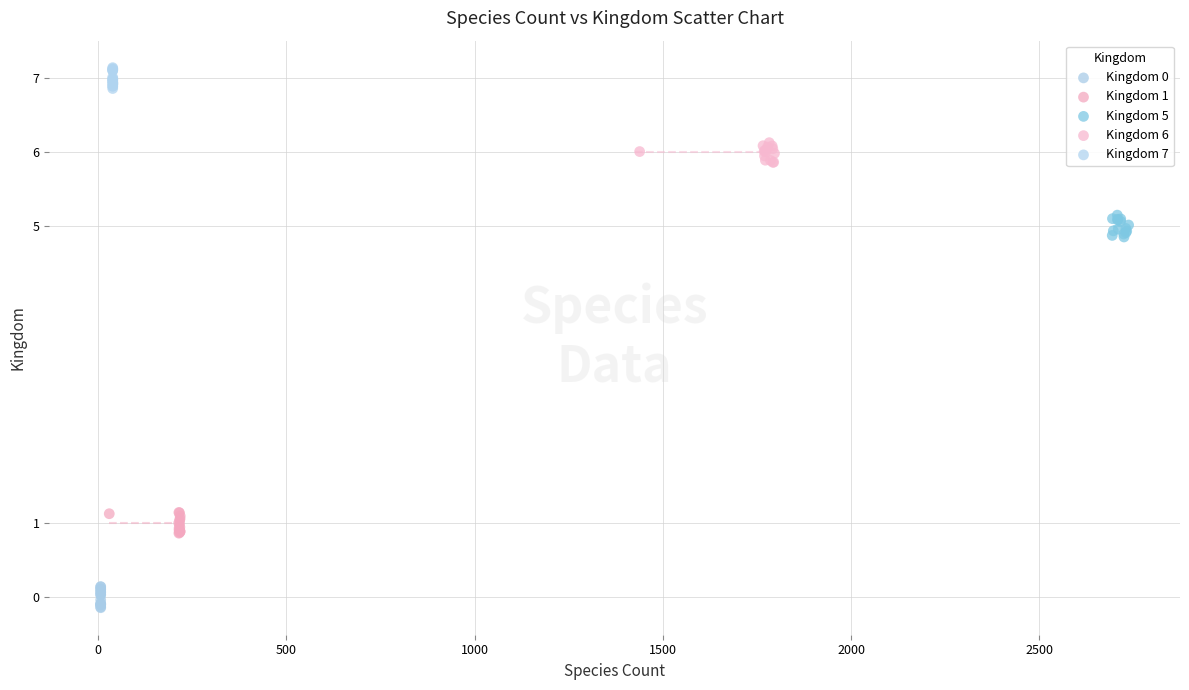

Which series reaches the maximum Y coordinate?

Kingdom 7